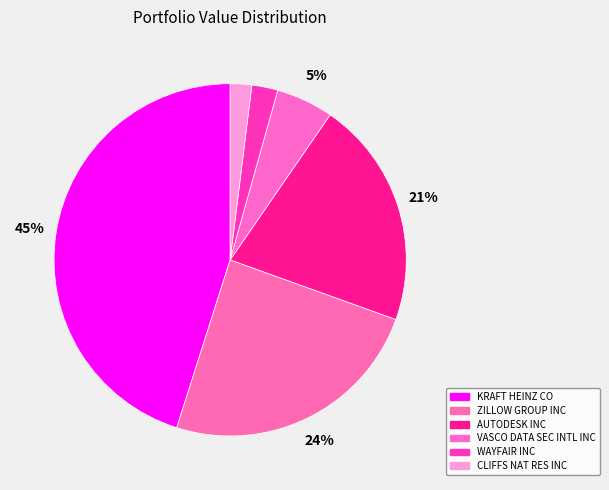

The WAYFAIR INC slice represents 2% of the pie. True or false?

True